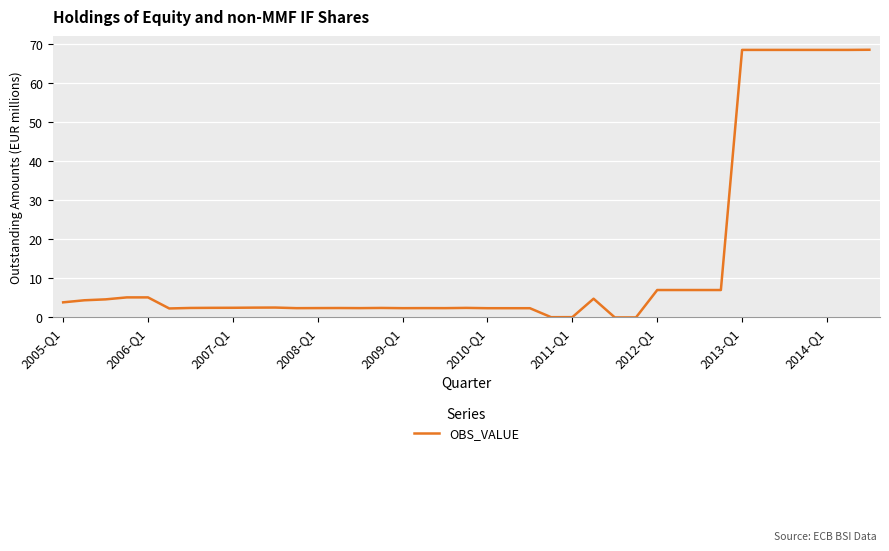

Is this an area chart (filled region under the line)?

No